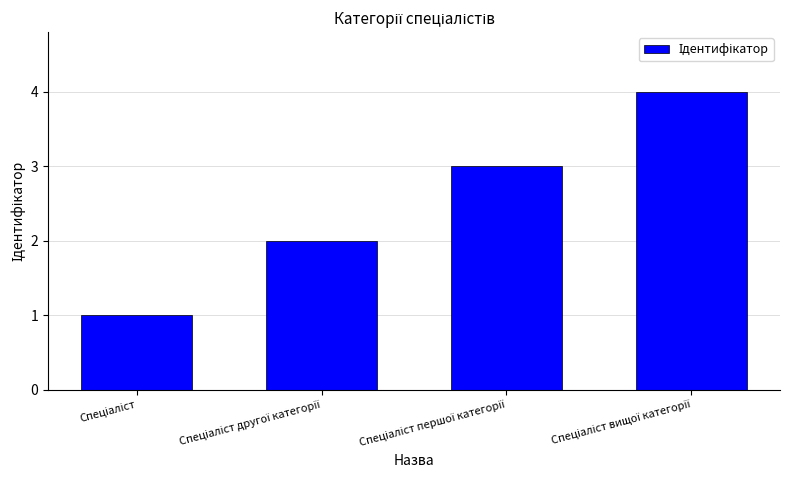

What is the greatest value displayed?

4